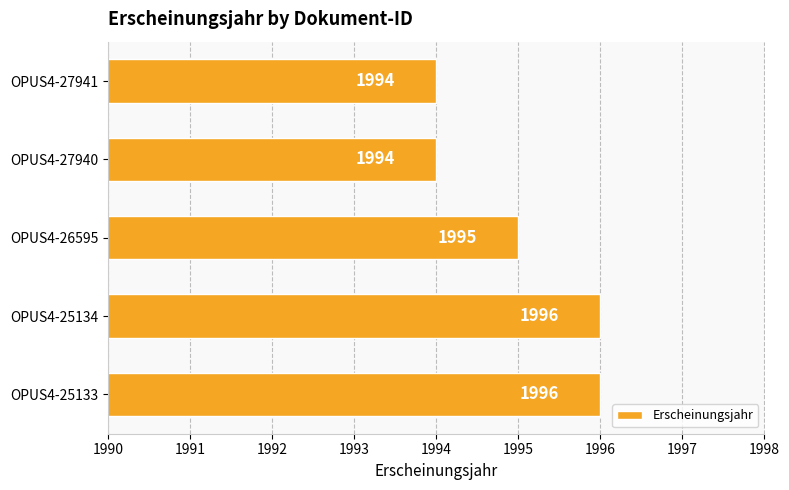

How many values are between 1994 and 1996?

5